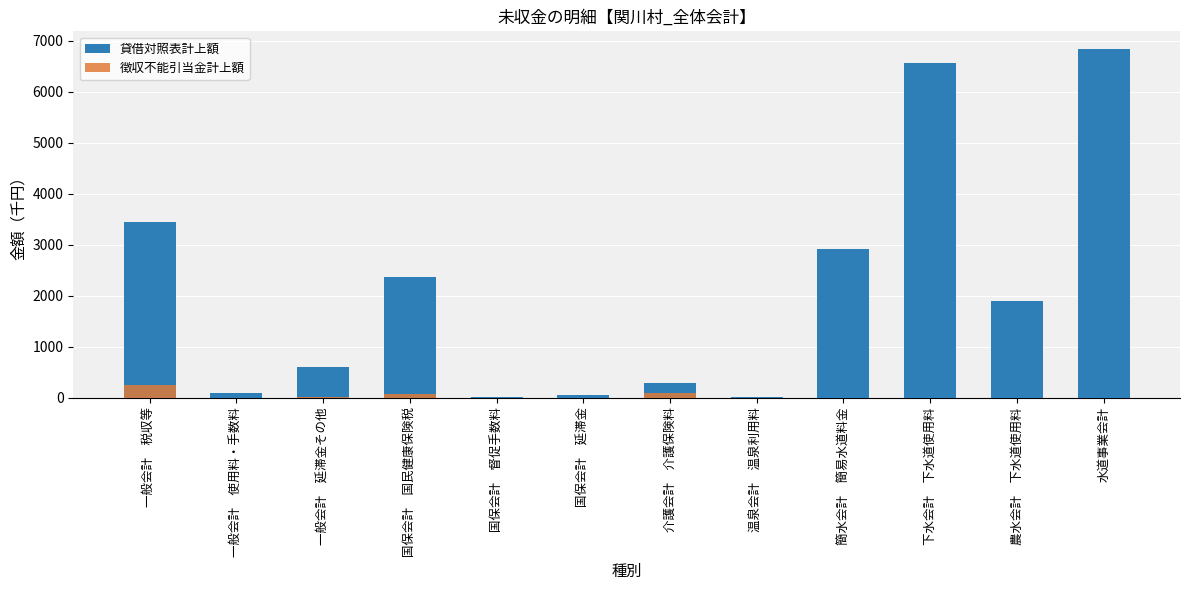

What is the difference between the second highest and minimum values in the 徴収不能引当金計上額 series?

86